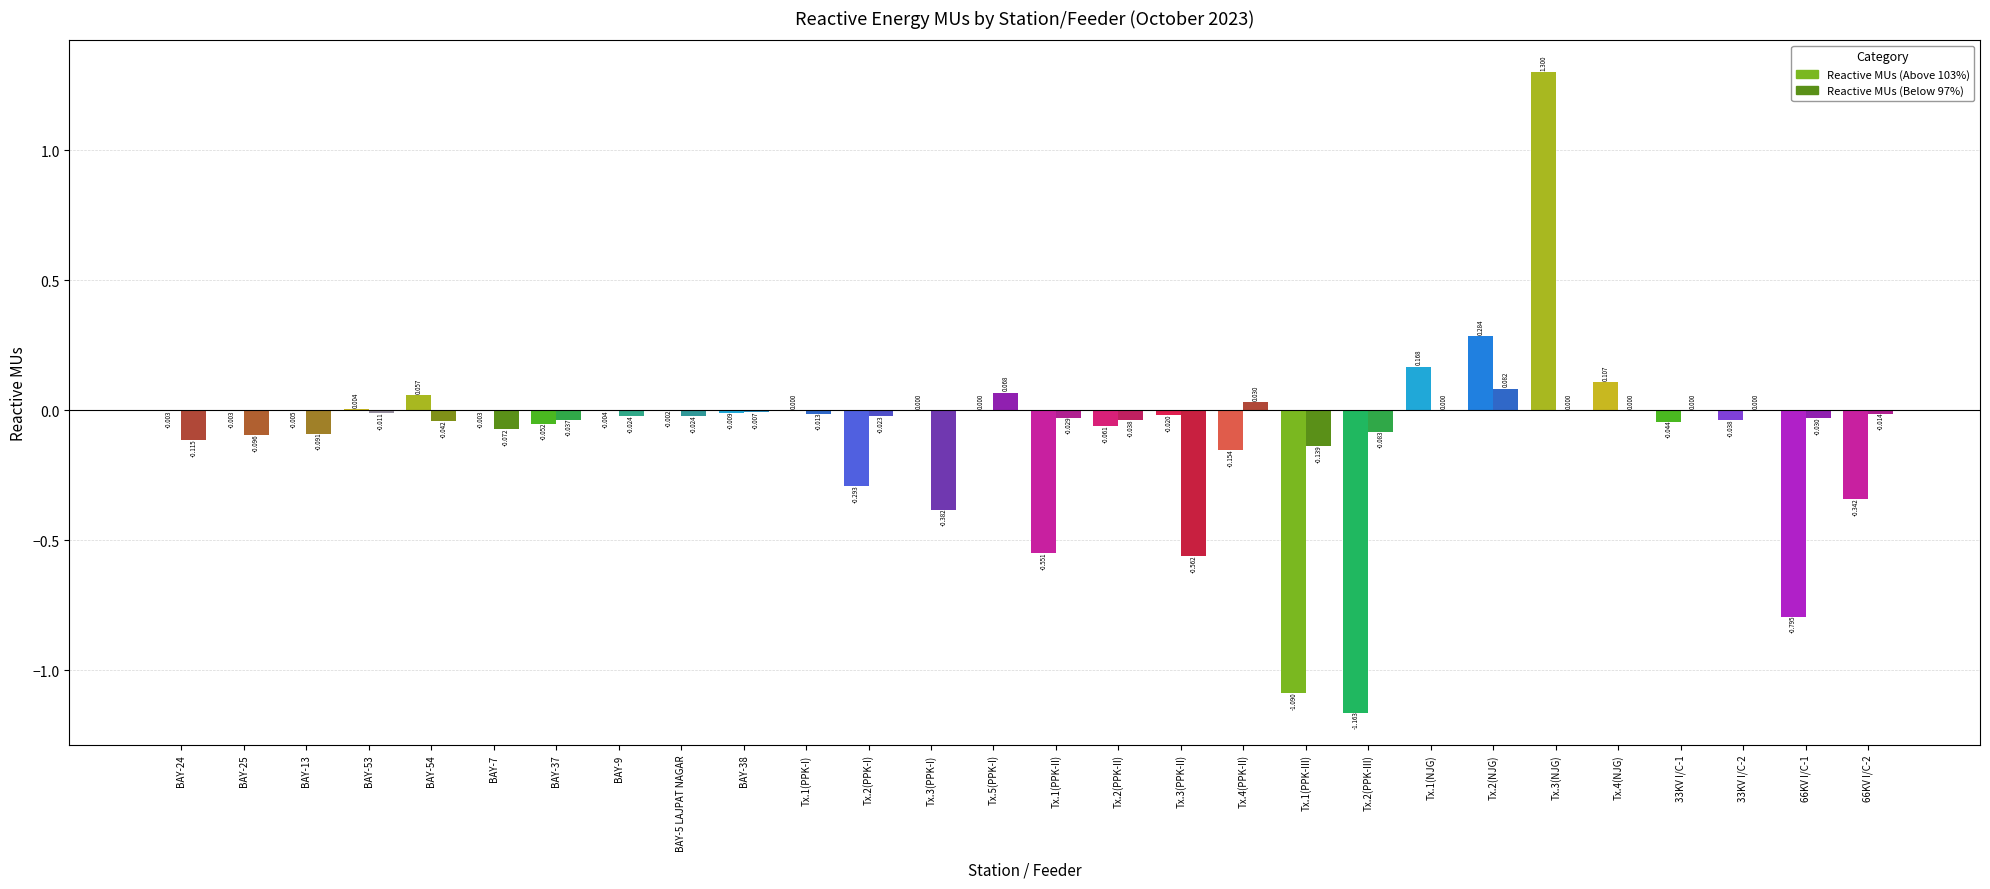

Reading left to right, transcribe all the data shown in this chart.

reactive_mus_above: reactive_mus_above=-0.0	reactive_mus_below=-0.0	2=-0.0	3=0.0	4=0.1	5=-0.0	6=-0.1	7=-0.0	8=-0.0	9=-0.0	10=0.0	11=-0.3	12=0.0	13=0.0	14=-0.6	15=-0.1	16=-0.0	17=-0.2	18=-1.1	19=-1.2	20=0.2	21=0.3	22=1.3	23=0.1	24=-0.0	25=-0.0	26=-0.8	27=-0.3
reactive_mus_below: reactive_mus_above=-0.1	reactive_mus_below=-0.1	2=-0.1	3=-0.0	4=-0.0	5=-0.1	6=-0.0	7=-0.0	8=-0.0	9=-0.0	10=-0.0	11=-0.0	12=-0.4	13=0.1	14=-0.0	15=-0.0	16=-0.6	17=0.0	18=-0.1	19=-0.1	20=0.0	21=0.1	22=0.0	23=0.0	24=0.0	25=0.0	26=-0.0	27=-0.0